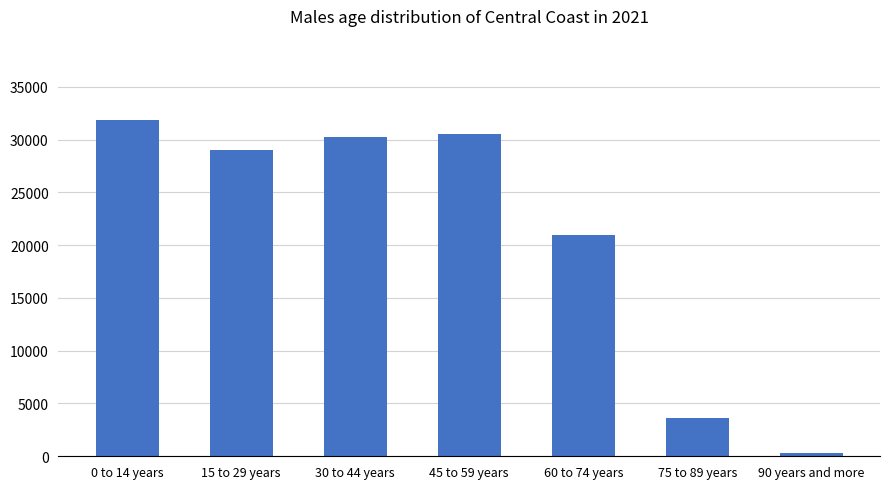

Reading left to right, extract all data points from this chart.

0 to 14 years=31853	15 to 29 years=28991	30 to 44 years=30207	45 to 59 years=30513	60 to 74 years=20945	75 to 89 years=3651	90 years and more=268